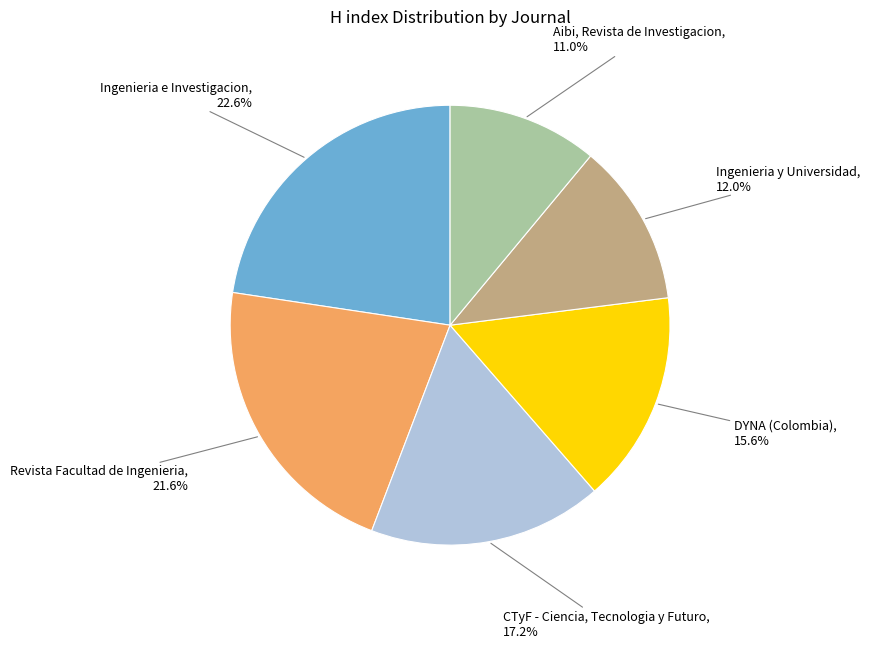

Is there any slice that represents more than half of the pie?

No